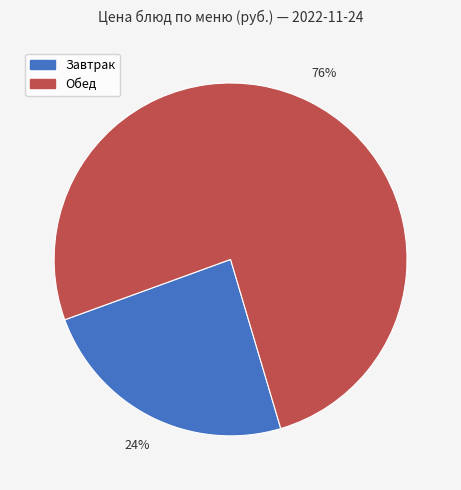

To the nearest percent, what is the average slice percentage?

50%